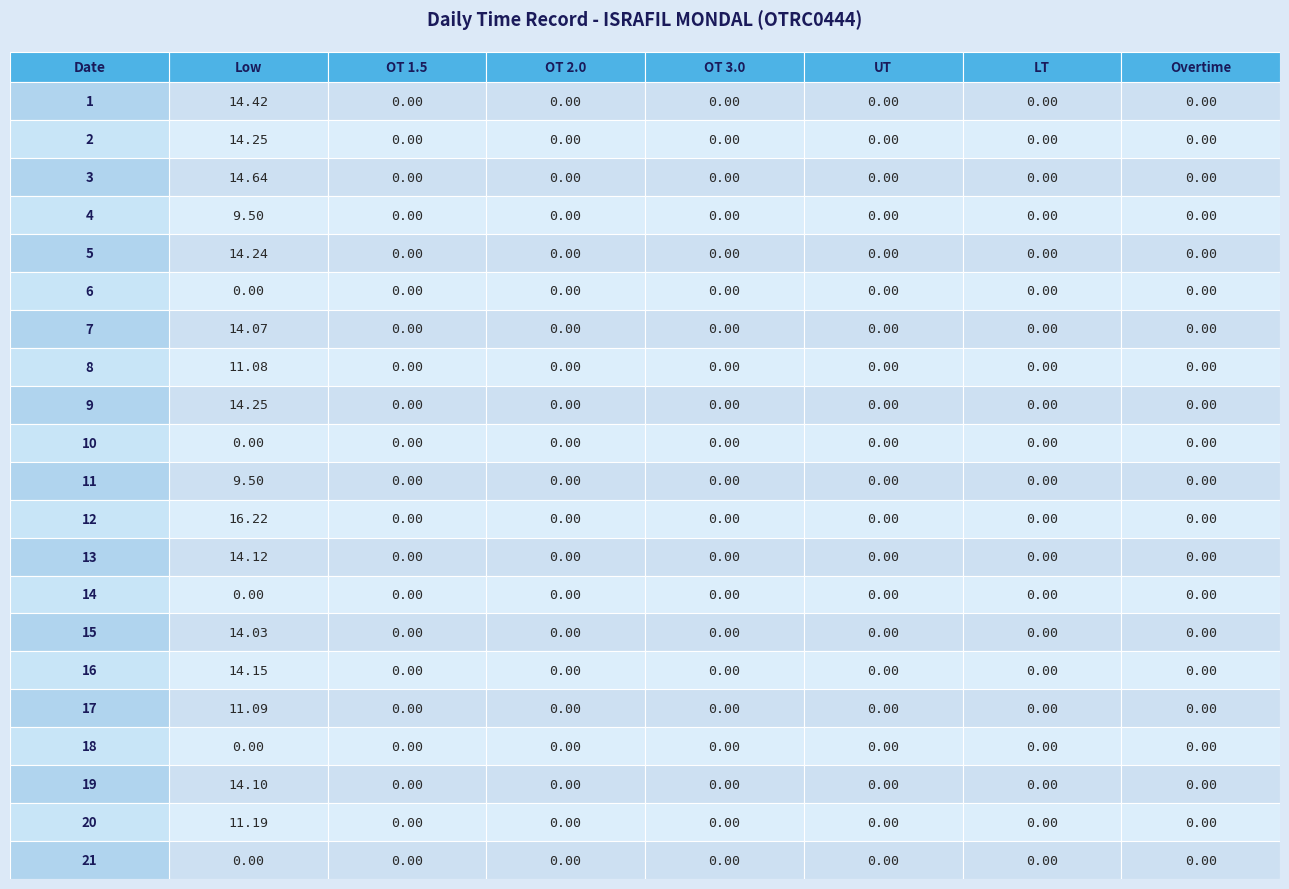

Reading left to right, list all the values displayed in this chart.

1: 14.4	0.0	0.0	0.0	0.0	0.0	0.0
2: 14.2	0.0	0.0	0.0	0.0	0.0	0.0
3: 14.6	0.0	0.0	0.0	0.0	0.0	0.0
4: 9.5	0.0	0.0	0.0	0.0	0.0	0.0
5: 14.2	0.0	0.0	0.0	0.0	0.0	0.0
6: 0.0	0.0	0.0	0.0	0.0	0.0	0.0
7: 14.1	0.0	0.0	0.0	0.0	0.0	0.0
8: 11.1	0.0	0.0	0.0	0.0	0.0	0.0
9: 14.2	0.0	0.0	0.0	0.0	0.0	0.0
10: 0.0	0.0	0.0	0.0	0.0	0.0	0.0
11: 9.5	0.0	0.0	0.0	0.0	0.0	0.0
12: 16.2	0.0	0.0	0.0	0.0	0.0	0.0
13: 14.1	0.0	0.0	0.0	0.0	0.0	0.0
14: 0.0	0.0	0.0	0.0	0.0	0.0	0.0
15: 14.0	0.0	0.0	0.0	0.0	0.0	0.0
16: 14.2	0.0	0.0	0.0	0.0	0.0	0.0
17: 11.1	0.0	0.0	0.0	0.0	0.0	0.0
18: 0.0	0.0	0.0	0.0	0.0	0.0	0.0
19: 14.1	0.0	0.0	0.0	0.0	0.0	0.0
20: 11.2	0.0	0.0	0.0	0.0	0.0	0.0
21: 0.0	0.0	0.0	0.0	0.0	0.0	0.0